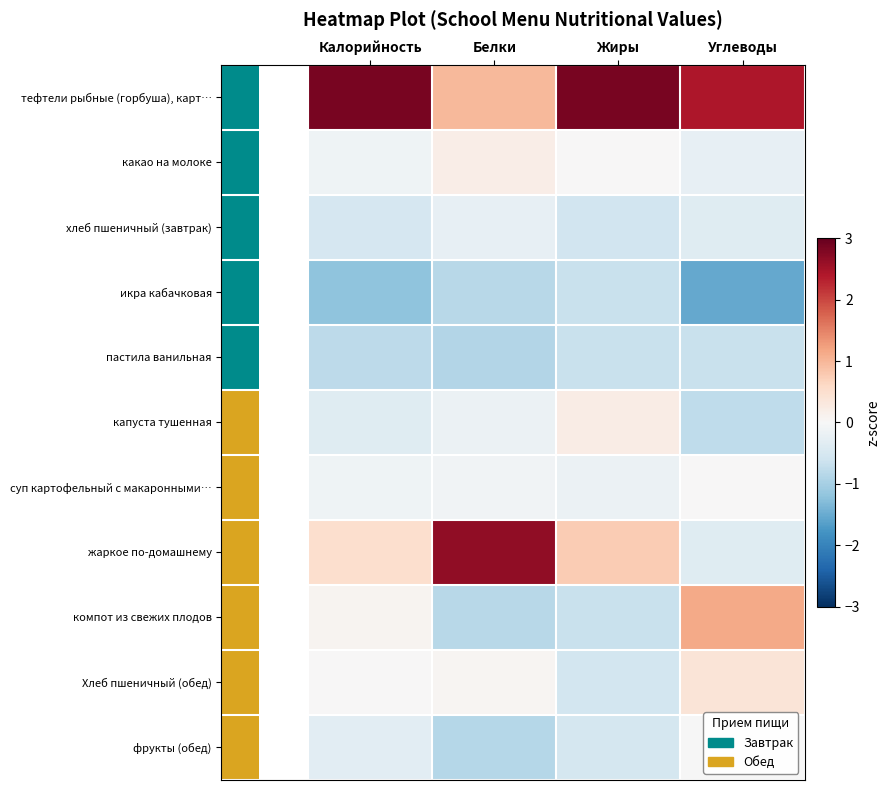

Which series has the largest range (max minus min)?

жаркое по-домашнему